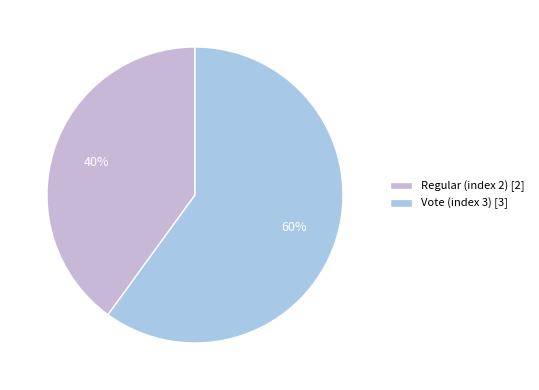

To the nearest percent, what is the average slice percentage?

50%